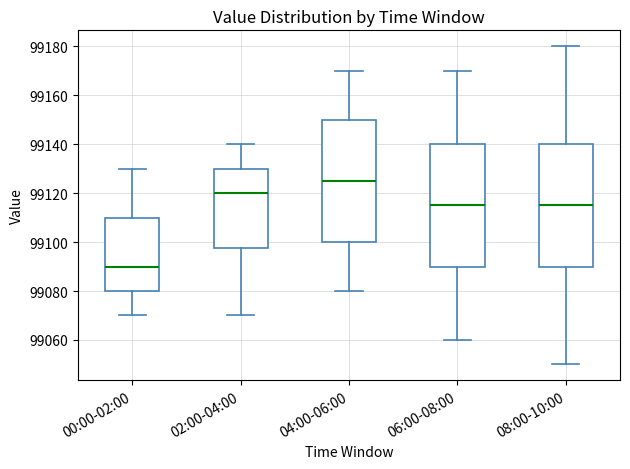

Reading left to right, read every box against the y-axis: the position of its median line, the range the box covers, and the ends of its whiskers. The values are not printed on the chart, so give them approximately, as read against the axis.

00:00-02:00: median 99090, box 99080 to 99110, whiskers 99070 to 99130
02:00-04:00: median 99120, box 99098 to 99130, whiskers 99070 to 99140
04:00-06:00: median 99126, box 99100 to 99150, whiskers 99080 to 99170
06:00-08:00: median 99116, box 99090 to 99140, whiskers 99060 to 99170
08:00-10:00: median 99116, box 99090 to 99140, whiskers 99050 to 99180